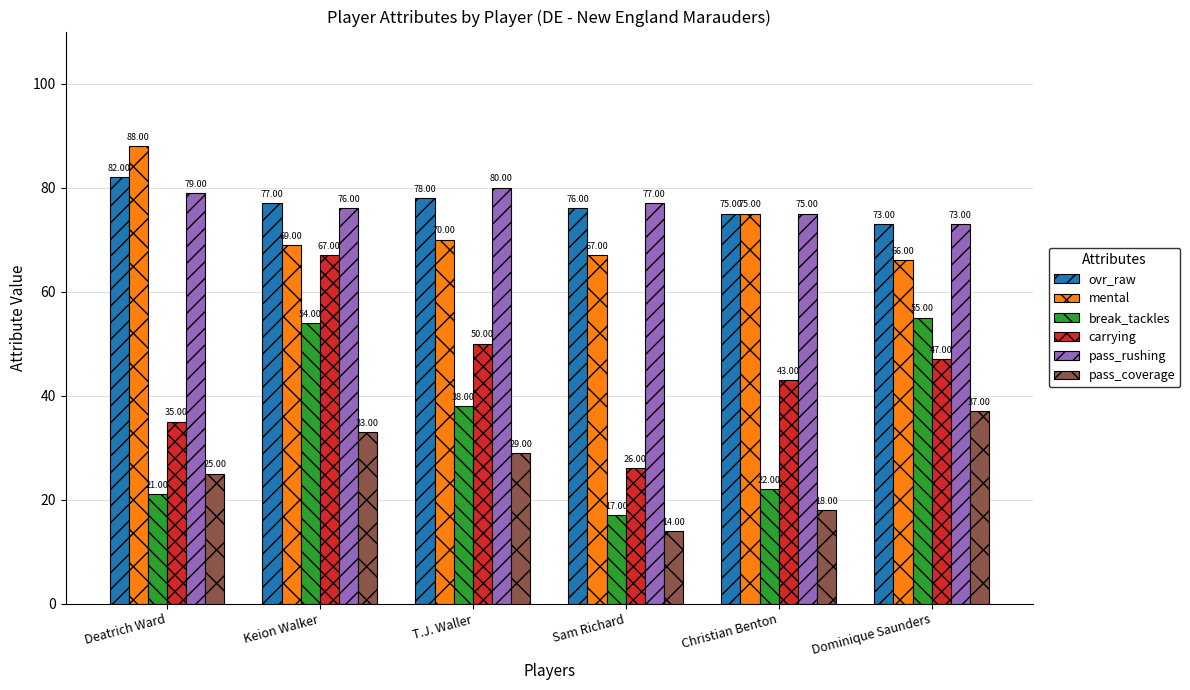

Reading right to left, extract all data points from this chart.

ovr_raw: 73	75	76	78	77	82
mental: 66	75	67	70	69	88
break_tackles: 55	22	17	38	54	21
carrying: 47	43	26	50	67	35
pass_rushing: 73	75	77	80	76	79
pass_coverage: 37	18	14	29	33	25